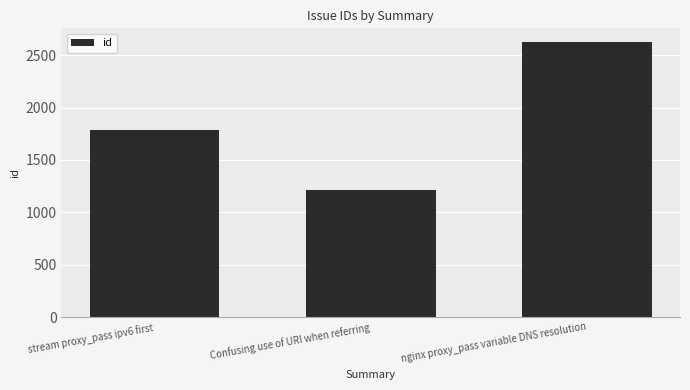

What is the difference between the maximum and minimum values?

1409